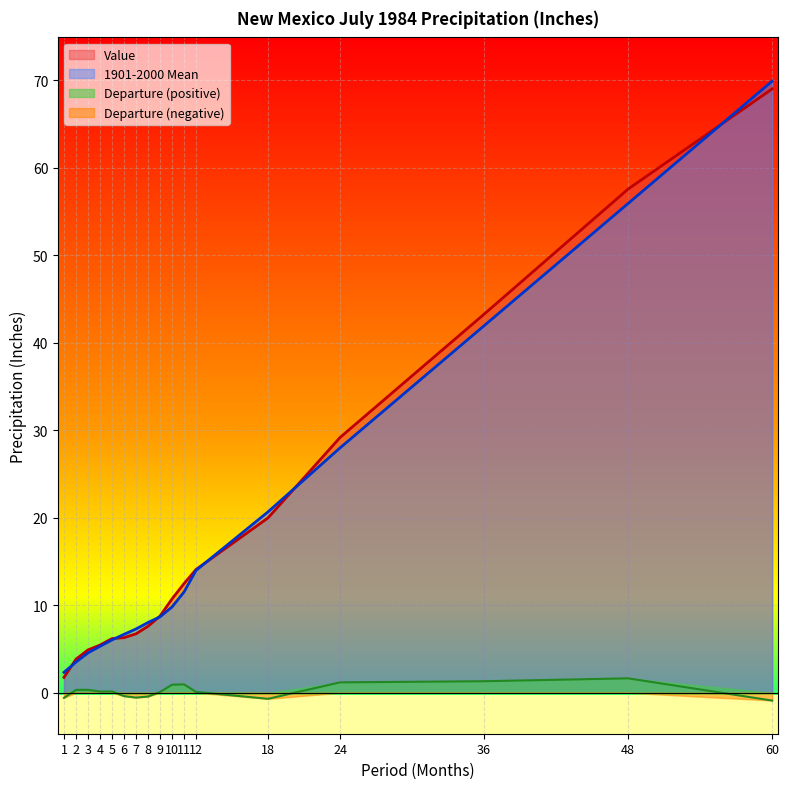

What is the spread (max minus min) of values at 8?

8.5